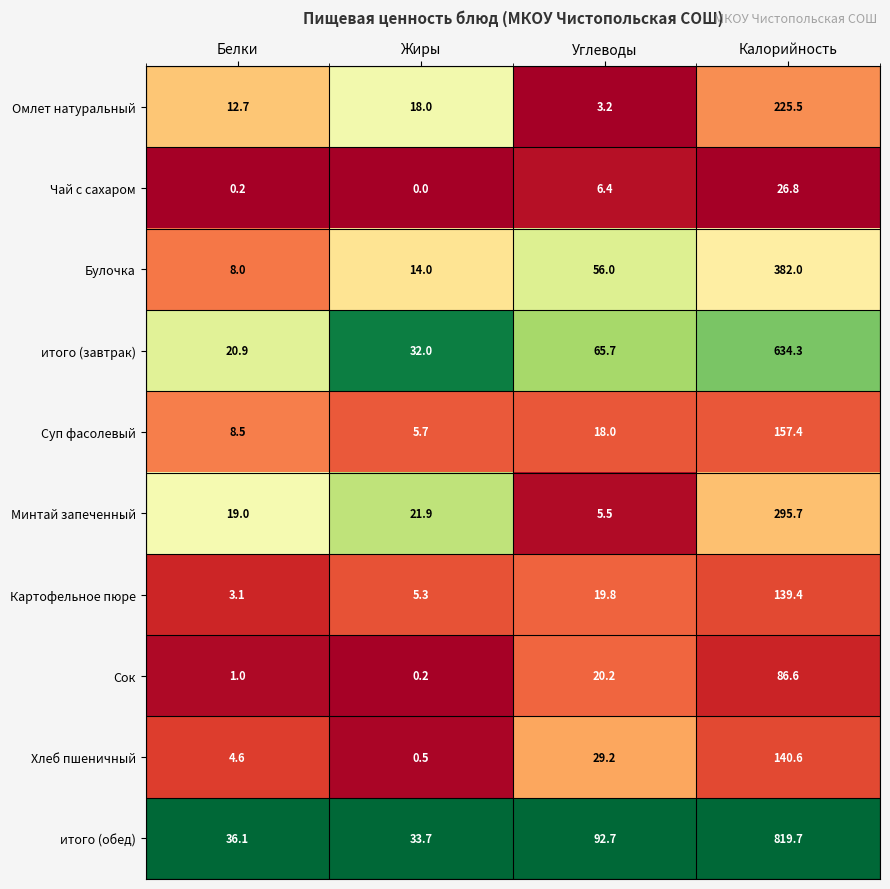

What is the average value of the Суп фасолевый series?

47.4